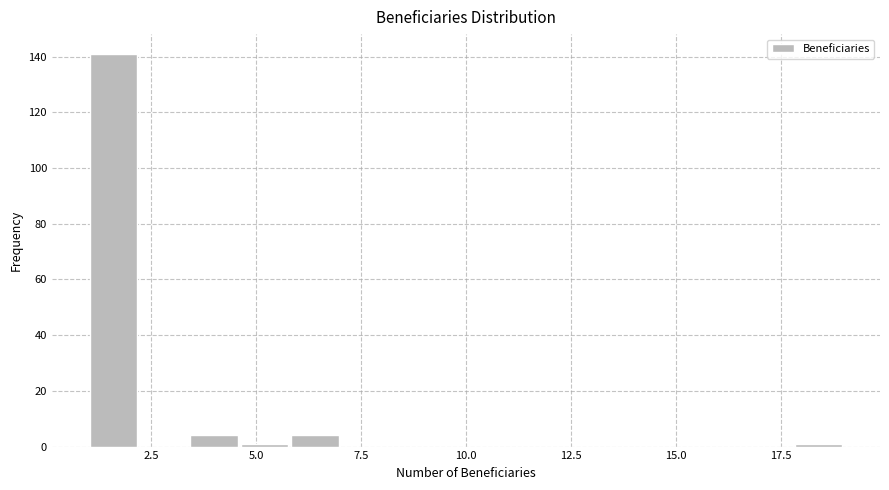

Read against the x-axis, roughly where is the centre of the tallest bar?

1.5